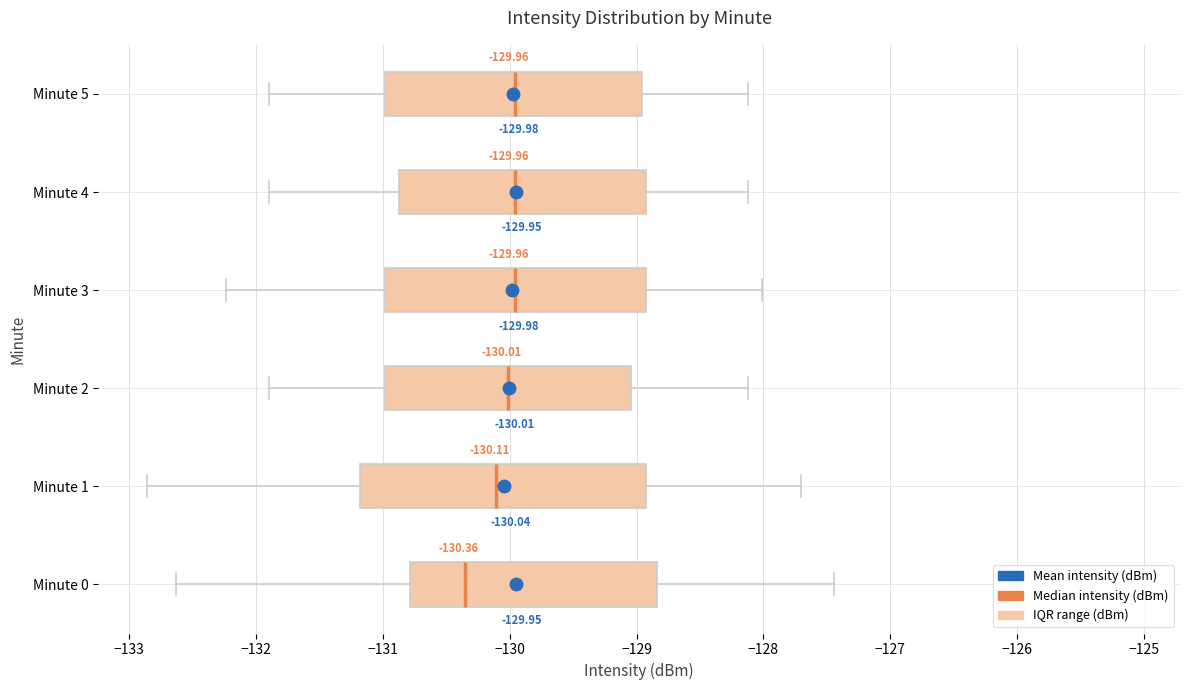

Which box is the widest, from its left edge to its right edge?

Minute 1